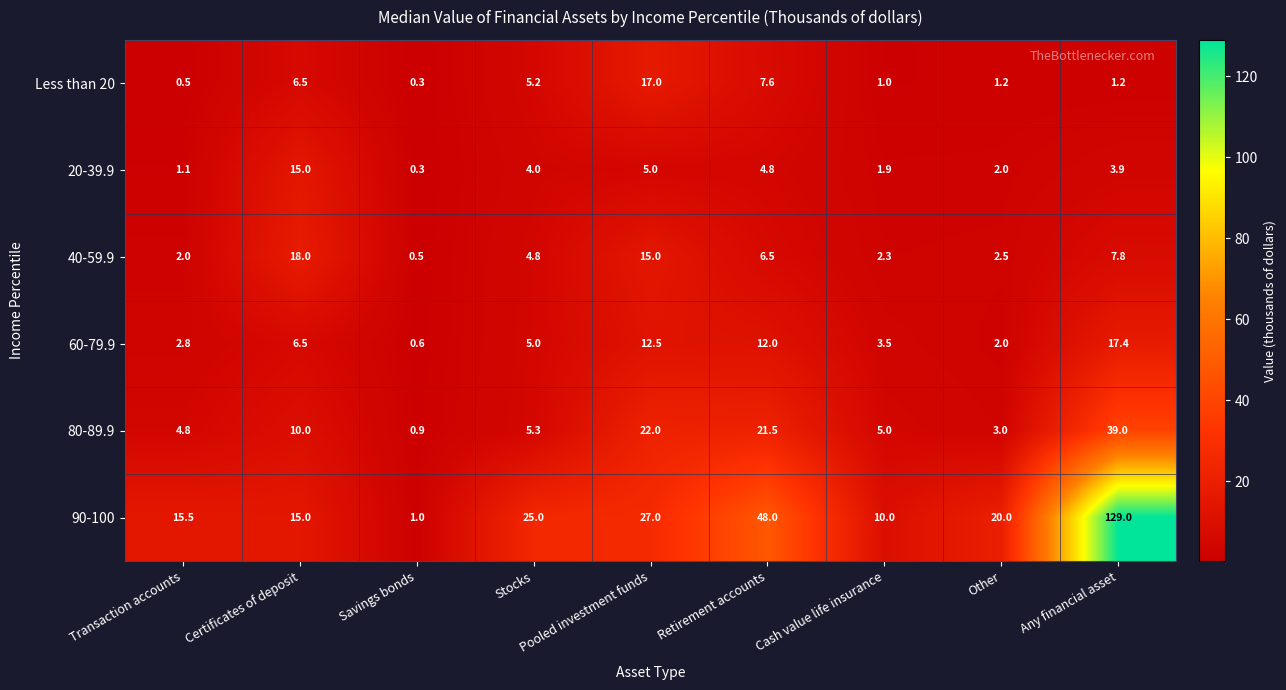

Is it true that 20-39.9 equals 2.0 at Other?

True